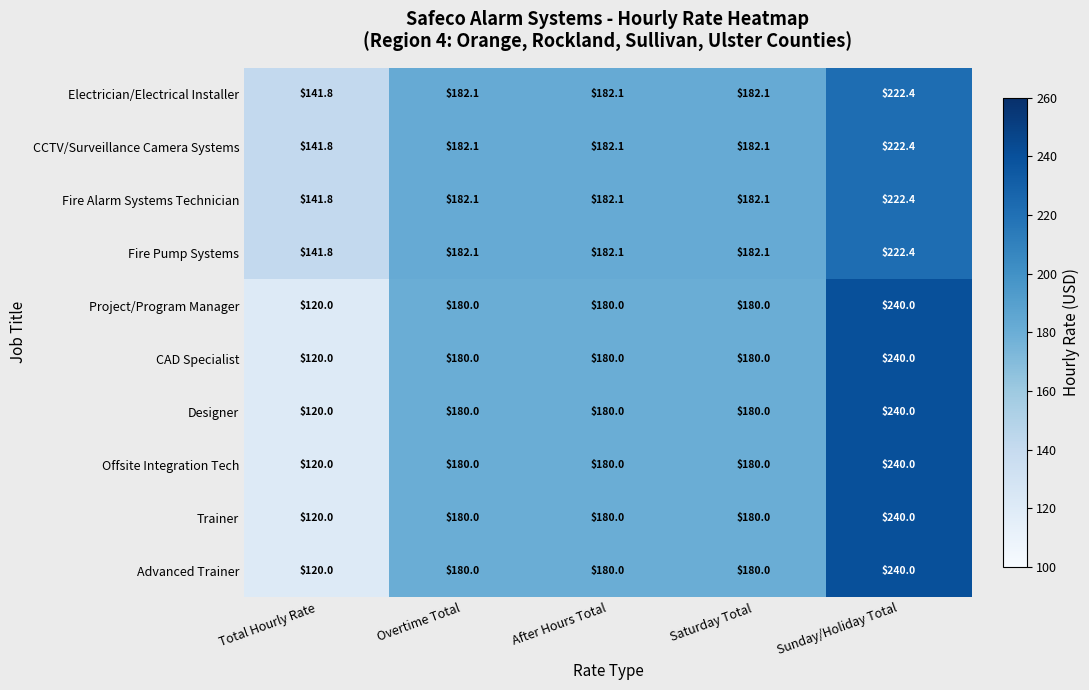

What is the total value across all series at Sunday/Holiday Total?

2329.6